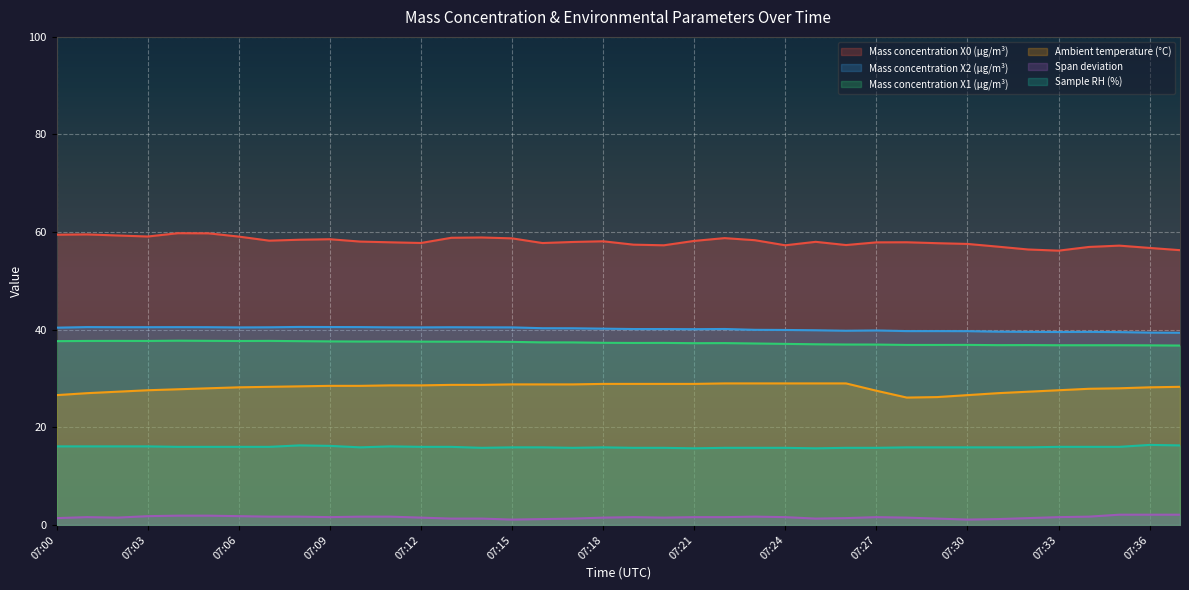

True or false: Ambient temperature (°C) and Sample RH (%) intersect in this chart.

False